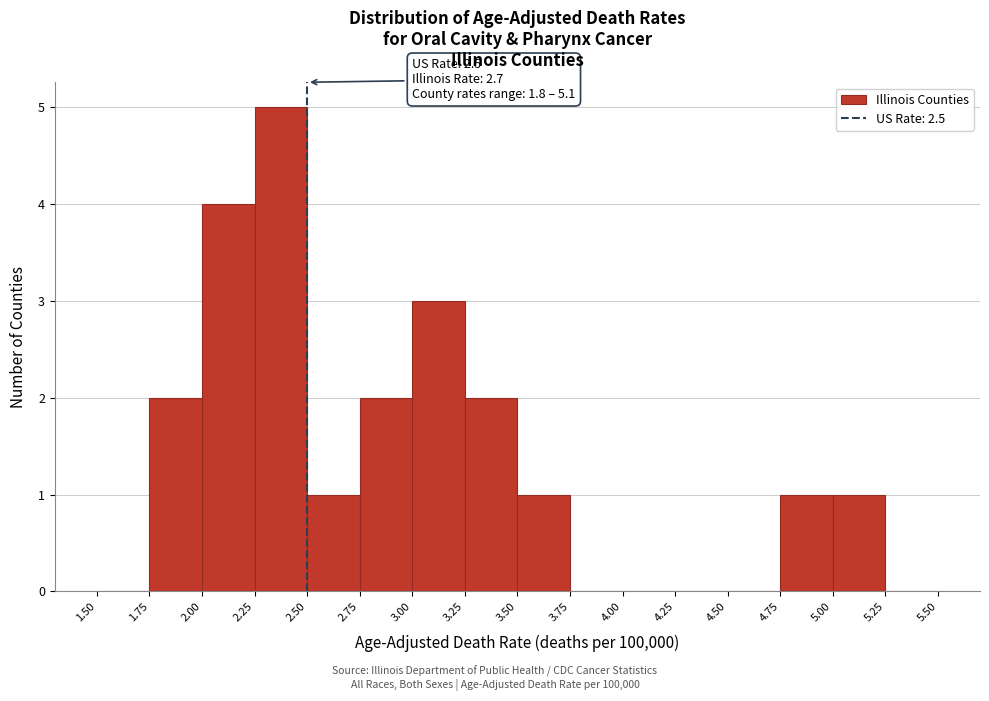

Which range on the x-axis has the tallest bar?

2.25 to 2.50